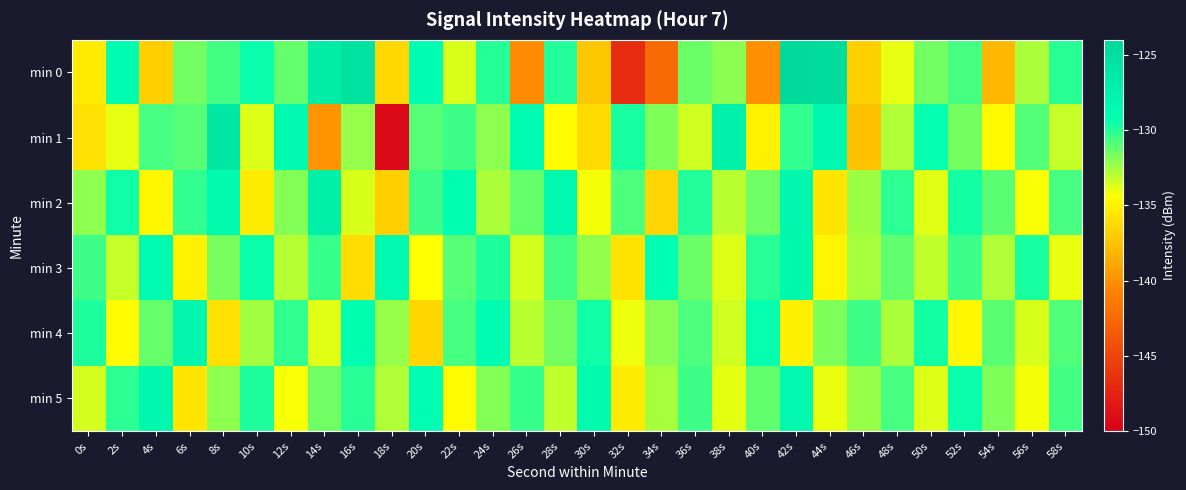

At 54s, list the series in order from largest to smallest.

min 2, min 4, min 5, min 3, min 1, min 0